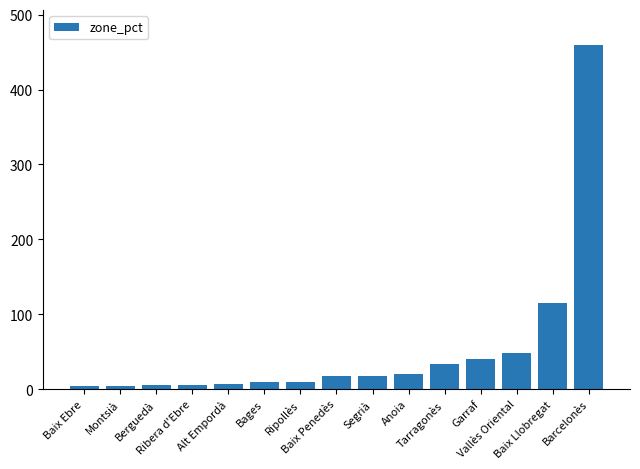

What is the change in value from Baix Ebre to Segrià?

+14